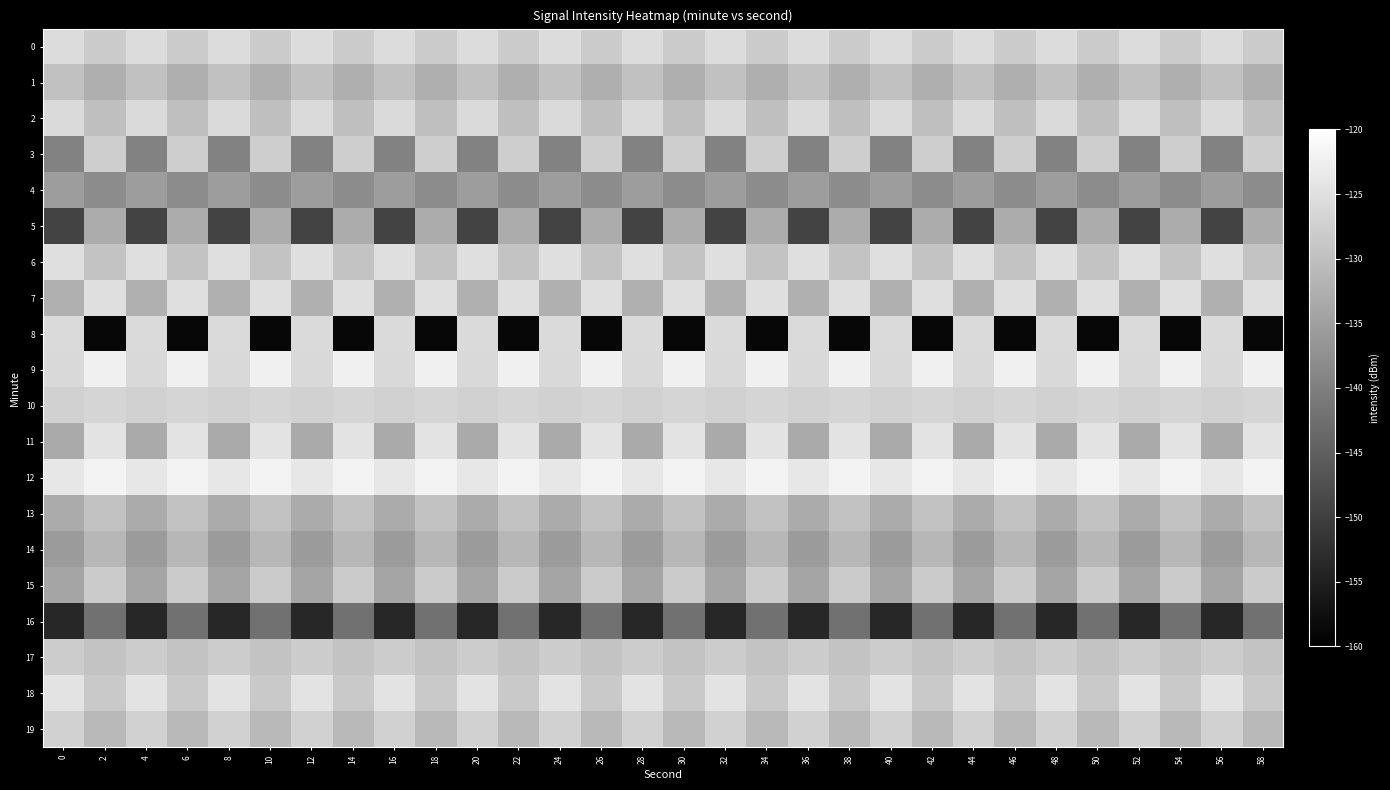

Rank the series at 56 from lowest to highest value.

16, 5, 3, 14, 4, 15, 11, 13, 7, 1, 17, 19, 10, 9, 8, 2, 0, 6, 18, 12